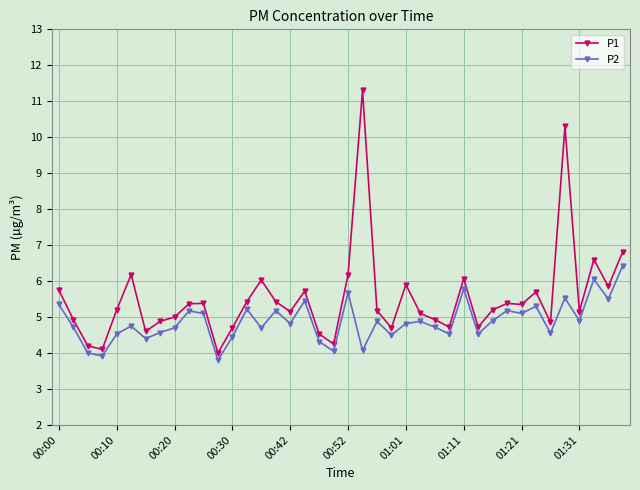

True or false: P2 and P1 intersect in this chart.

False